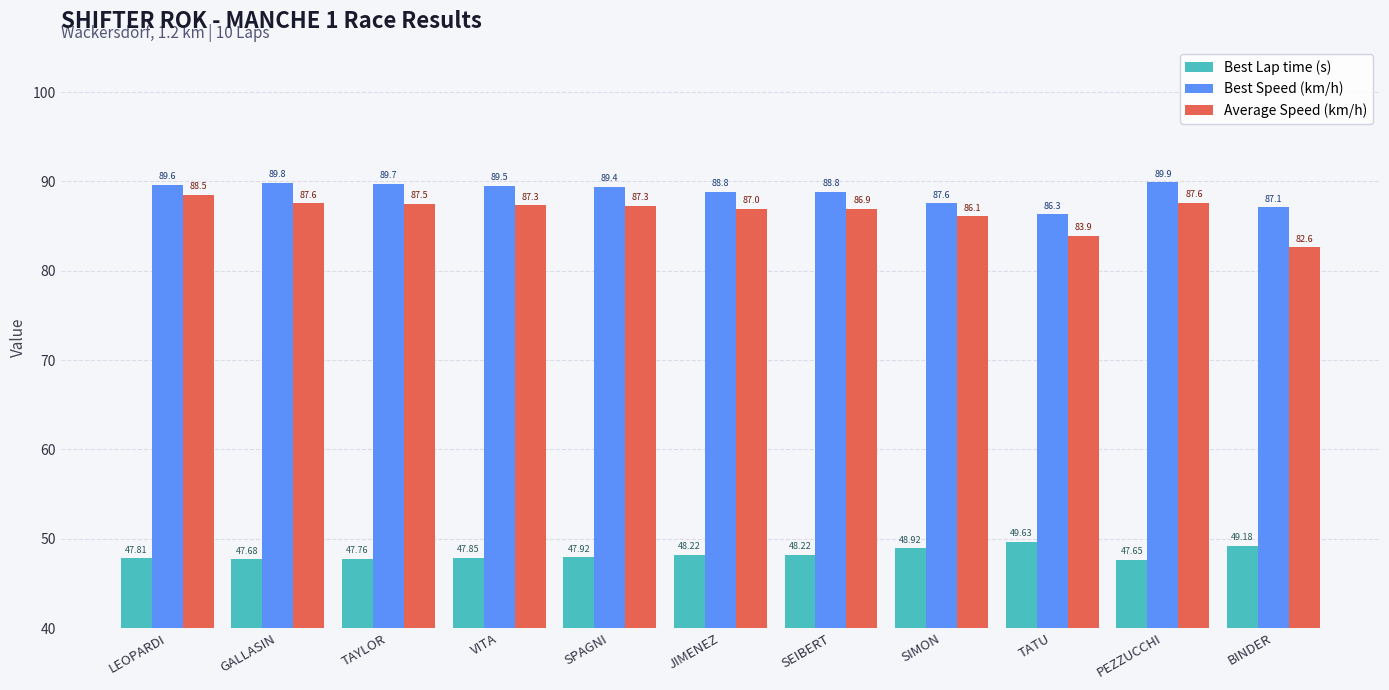

What is the value of the Best Lap time (s) bar at the 7th from the left?

48.2